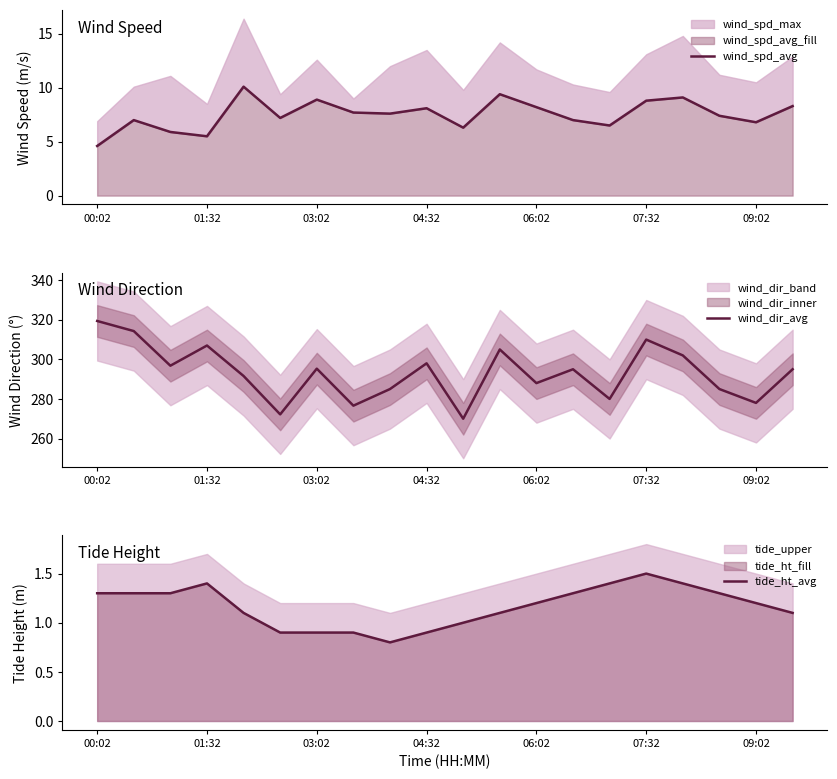

True or false: wind_spd_avg and tide_ht_avg intersect in this chart.

False